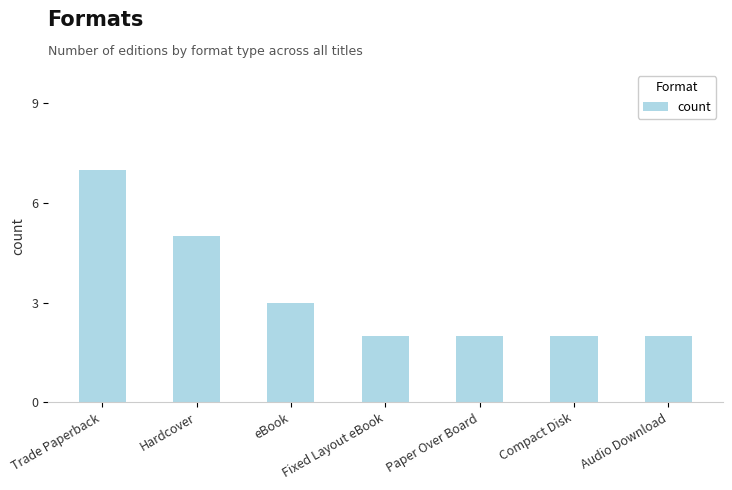

Which label corresponds to the largest value in the chart?

Trade Paperback